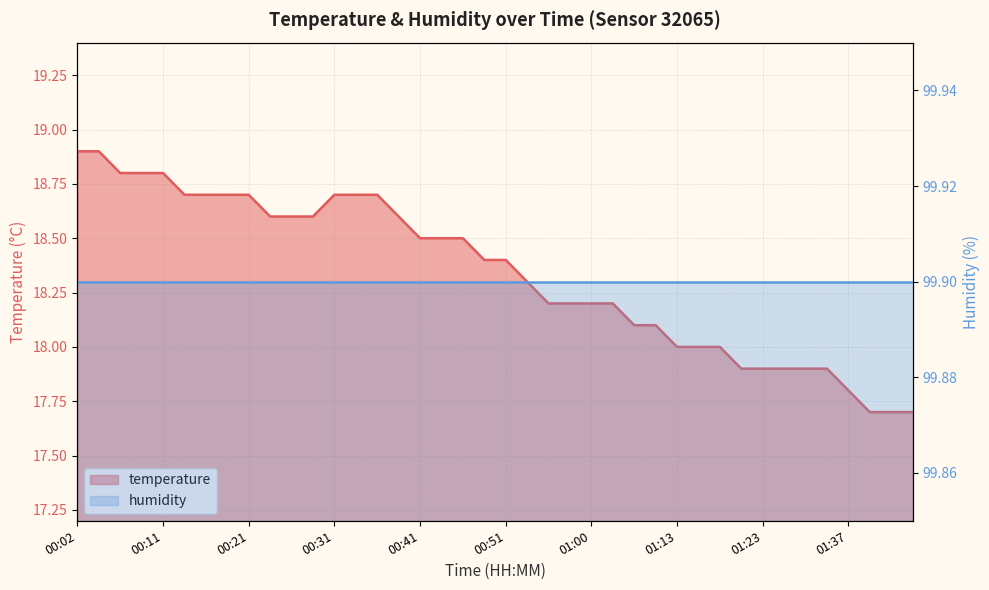

What is the difference between the maximum and minimum values?

1.2